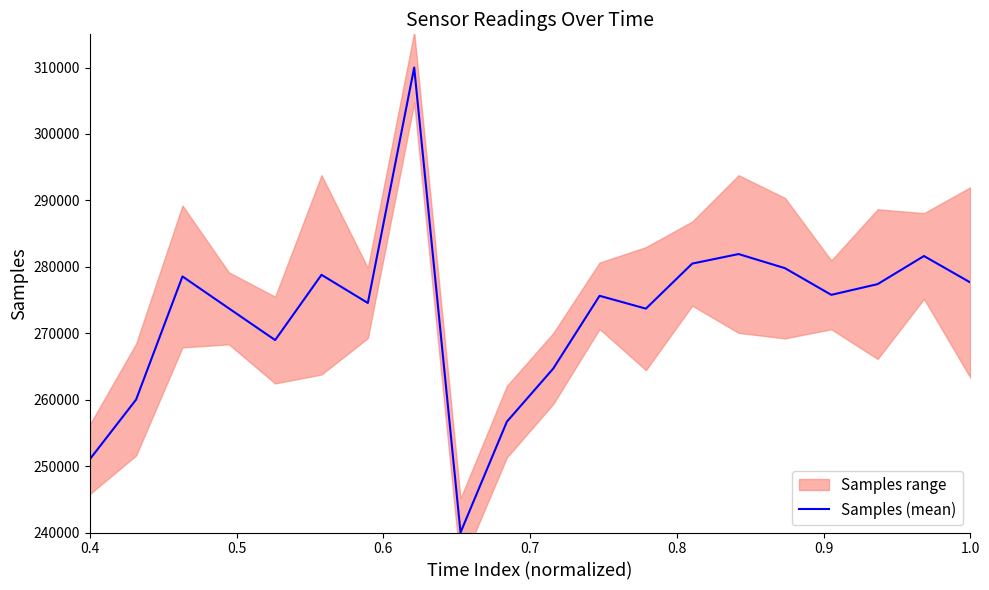

Is it true that the value at 0.4 is 251019.8?

True